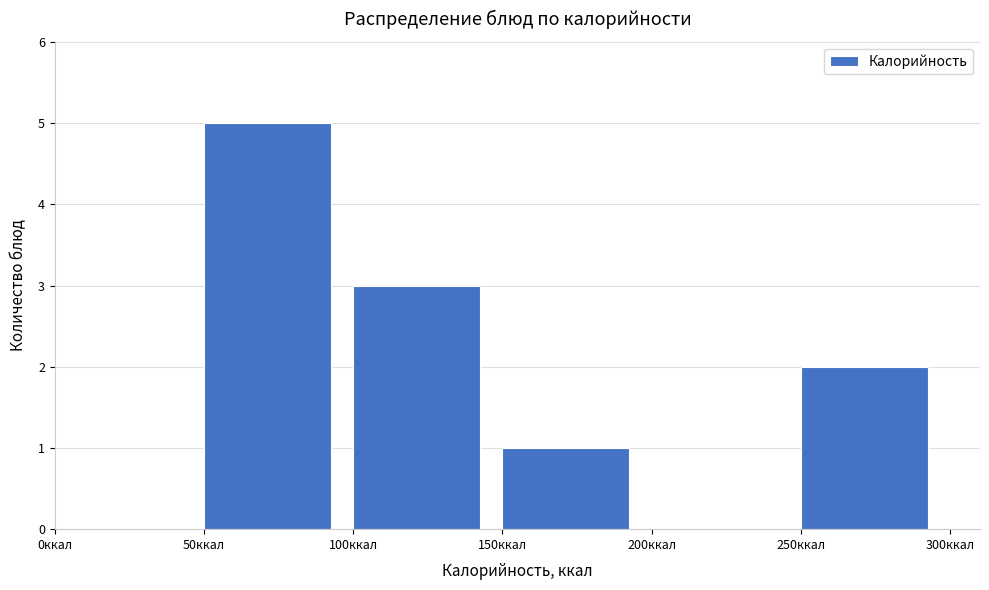

Over which range of the x-axis is the bar tallest?

50 to 100